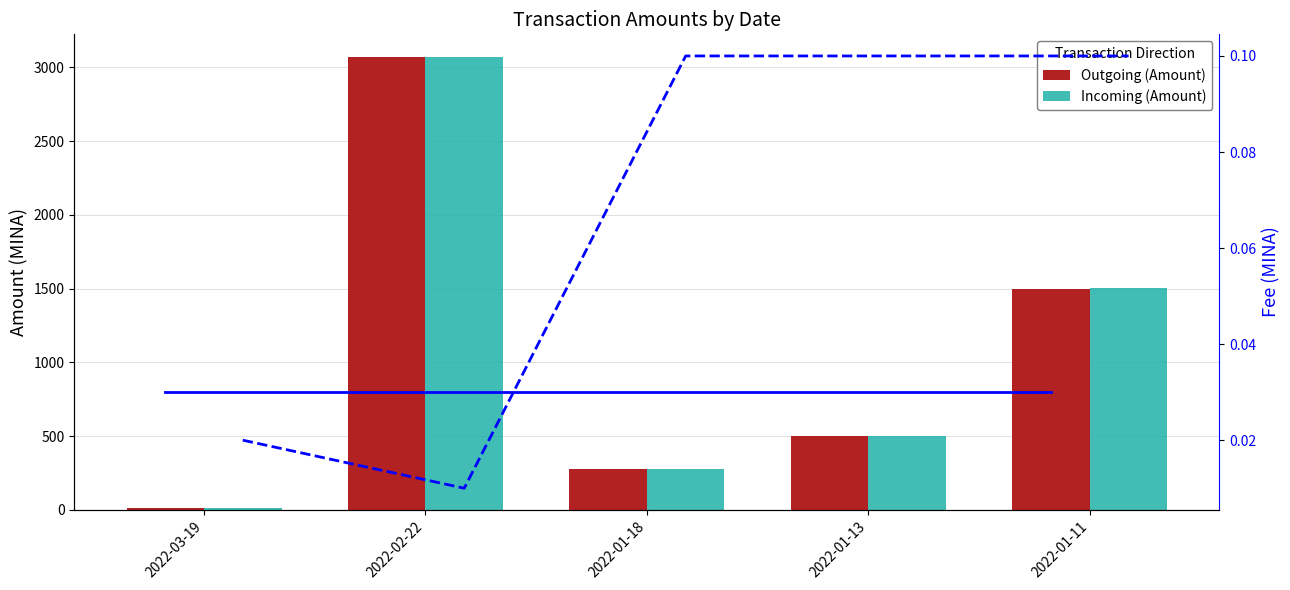

What value does the Outgoing (Amount) series have at 2022-03-19?

9.5